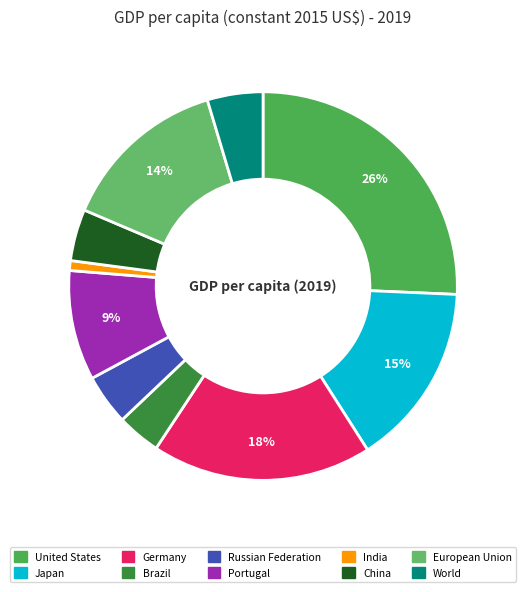

Which has a higher value, Brazil or United States?

United States